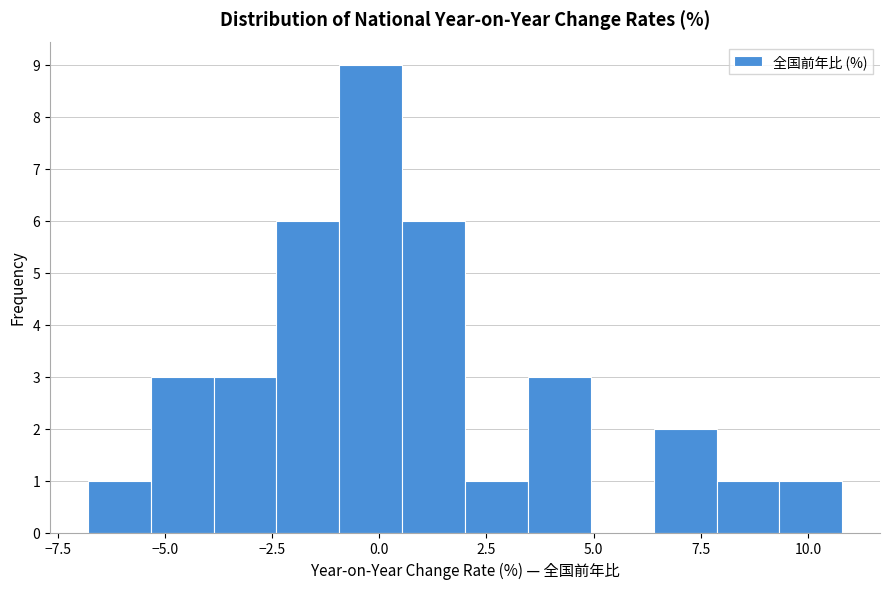

Read against the x-axis, roughly where is the centre of the tallest bar?

0.0